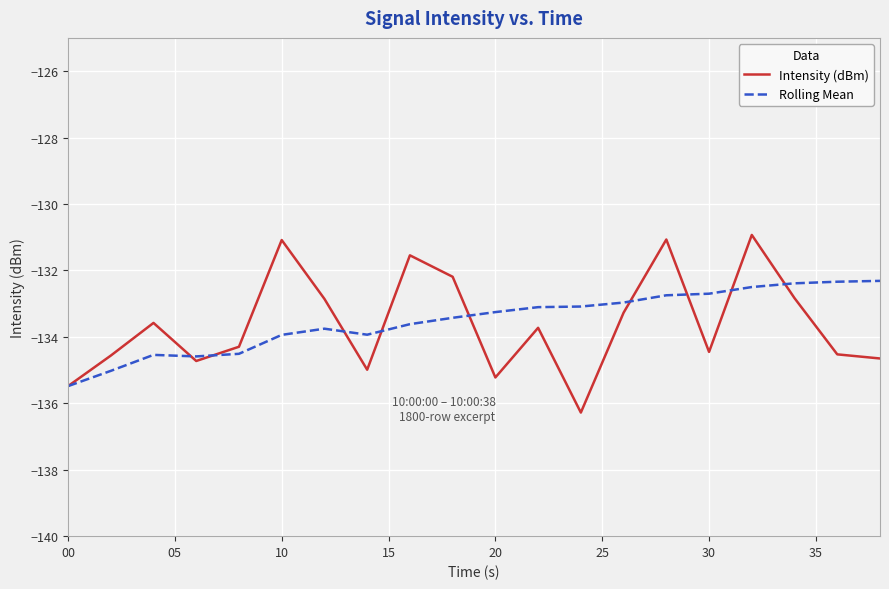

What is the sum of all Rolling Mean values?

-2670.2